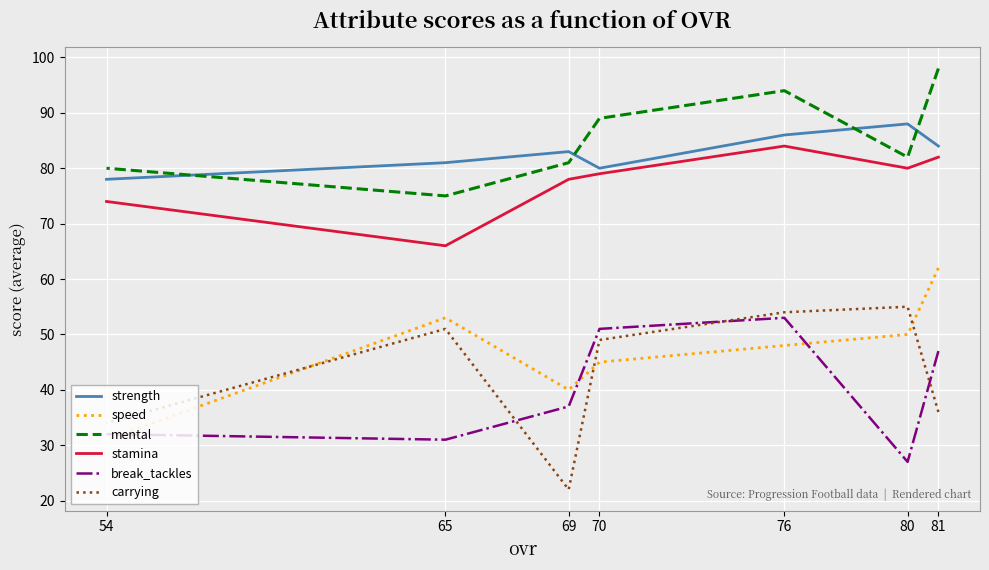

Reading right to left, transcribe all the data shown in this chart.

strength: 54=78	65=81	69=83	70=80	76=86	80=88	81=84
speed: 54=31	65=53	69=40	70=45	76=48	80=50	81=62
mental: 54=80	65=75	69=81	70=89	76=94	80=82	81=98
stamina: 54=74	65=66	69=78	70=79	76=84	80=80	81=82
break_tackles: 54=32	65=31	69=37	70=51	76=53	80=27	81=47
carrying: 54=34	65=51	69=22	70=49	76=54	80=55	81=36